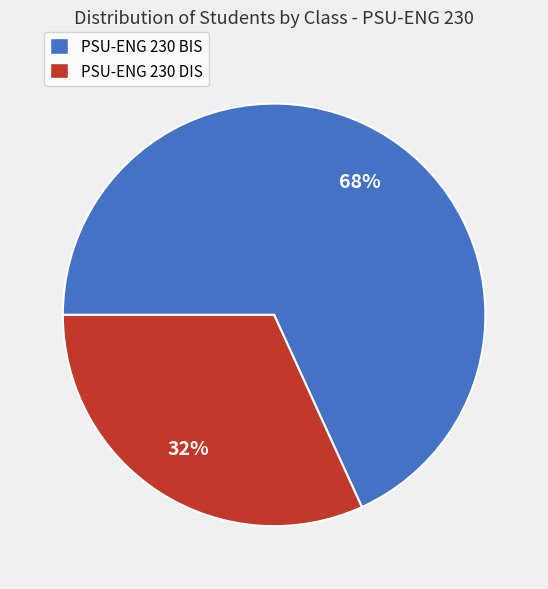

Rank the categories by value from lowest to highest.

PSU-ENG 230 DIS, PSU-ENG 230 BIS